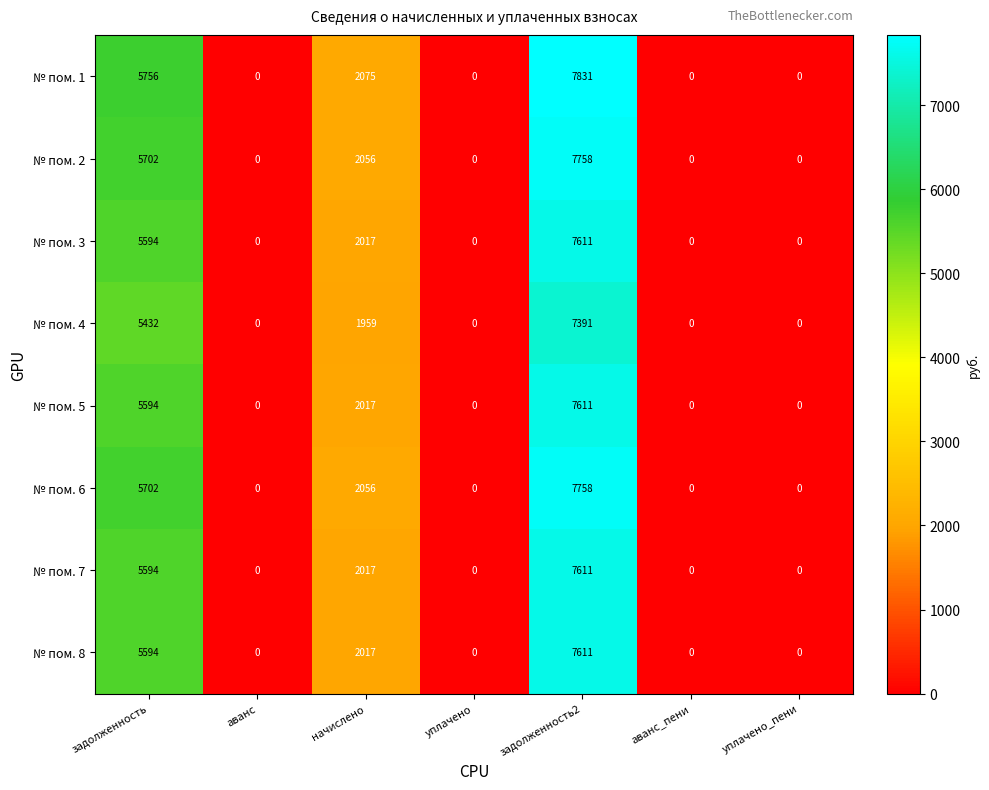

At which category is the sum across all series the highest?

задолженность2